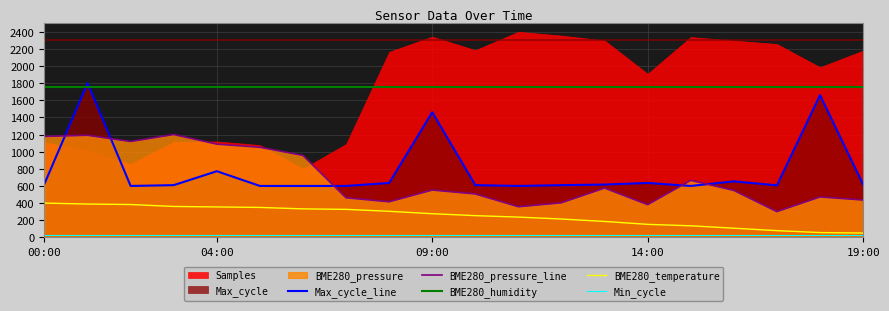

True or false: BME280_humidity and Min_cycle intersect in this chart.

False